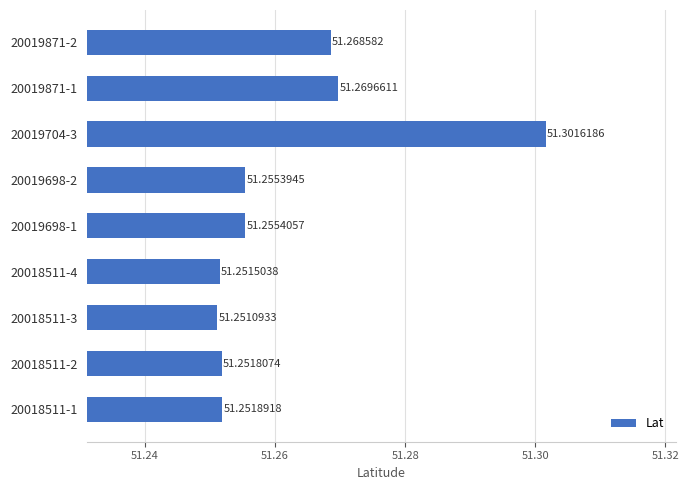

Which has a higher value, 20018511-4 or 20018511-1?

20018511-1